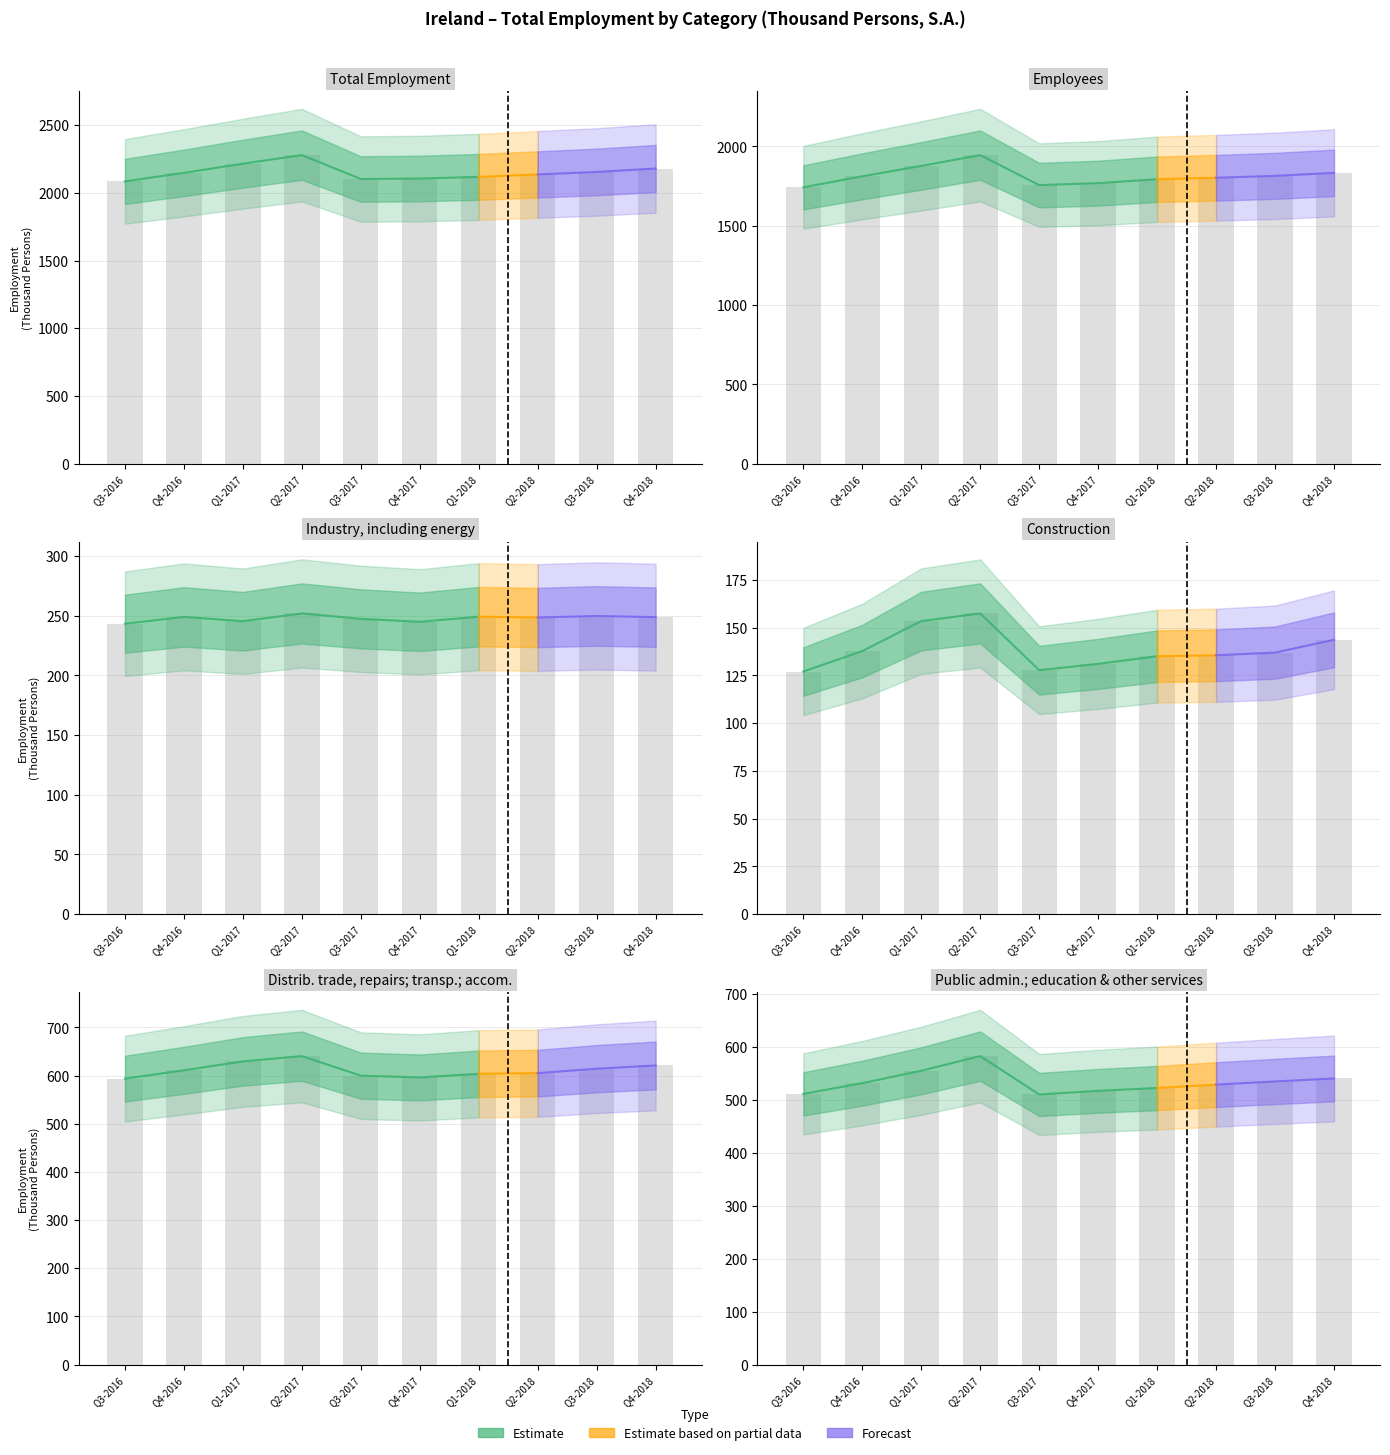

What is the maximum value shown in the chart?

2279.2